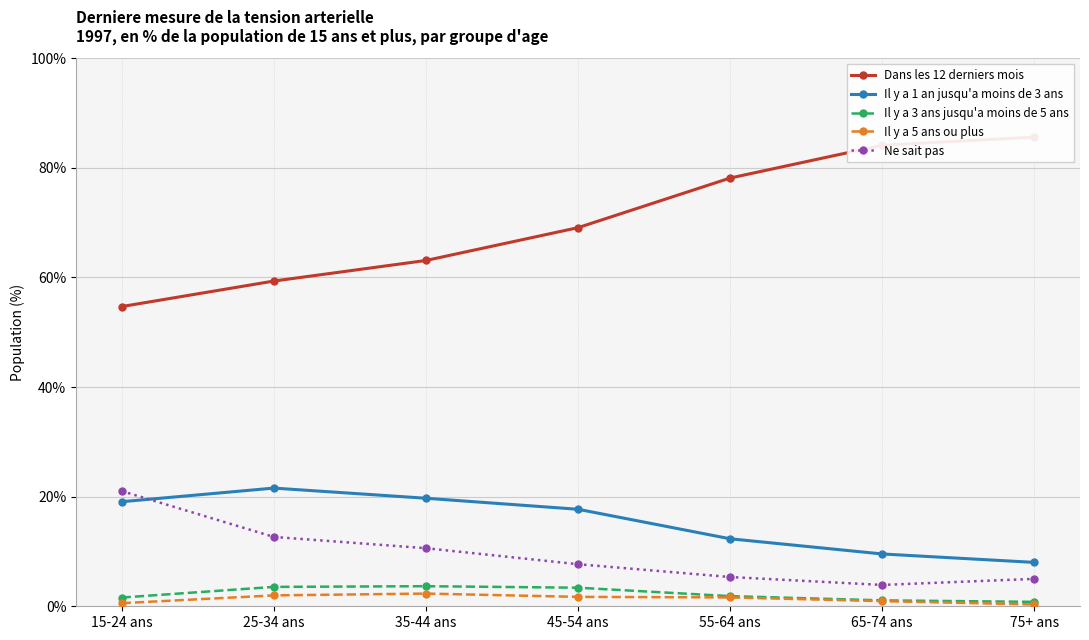

True or false: Ne sait pas and Il y a 5 ans ou plus intersect in this chart.

False